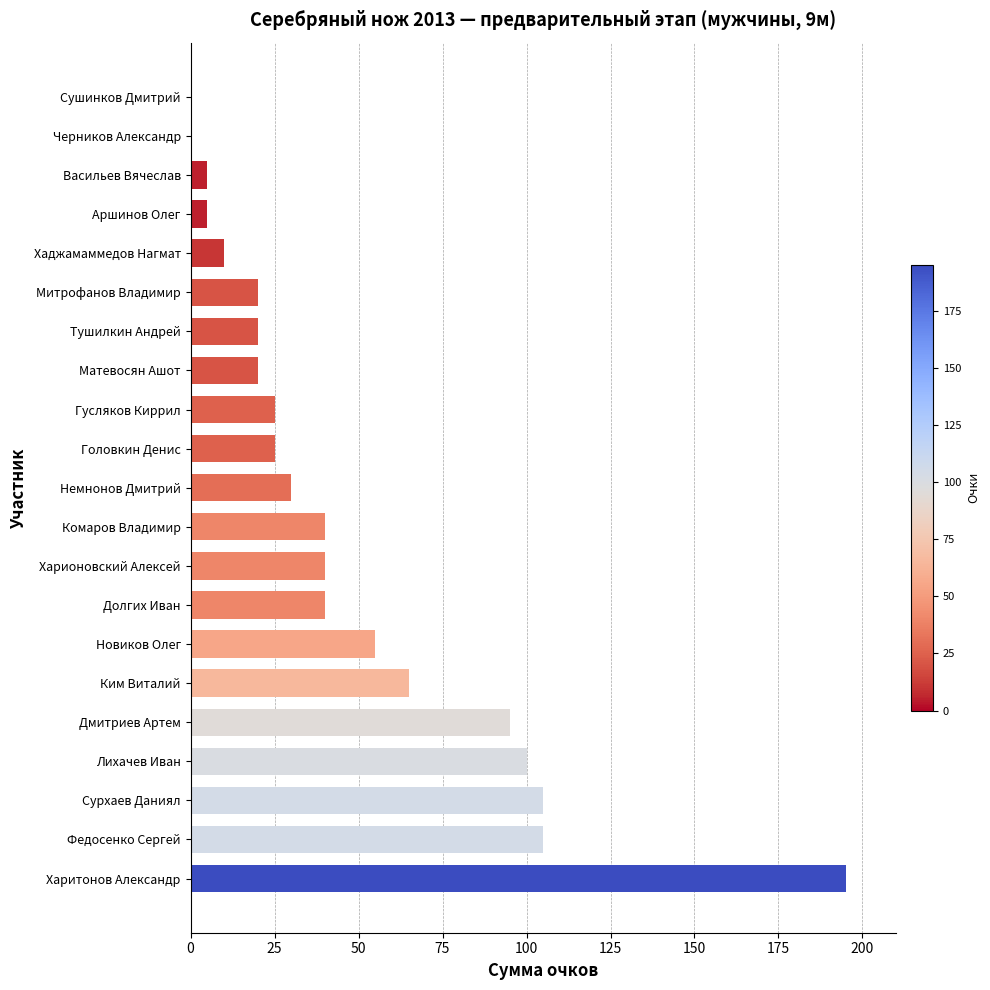

Between Митрофанов Владимир and Ким Виталий, which is larger?

Ким Виталий